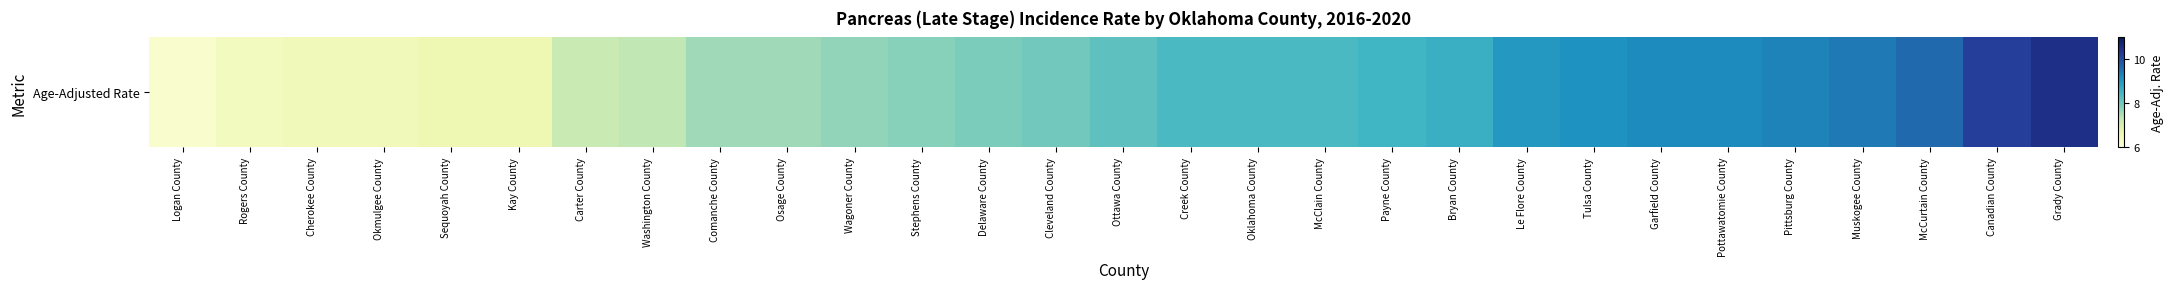

What is the difference between the values at Cleveland County and Logan County?

1.8